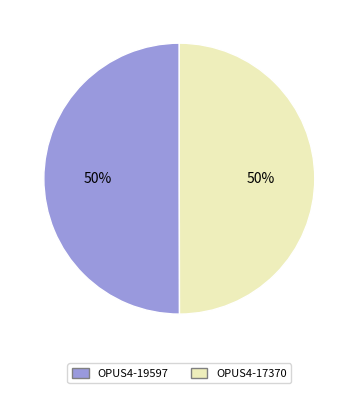

Is the sum of OPUS4-17370 and OPUS4-19597 greater than half?

Yes